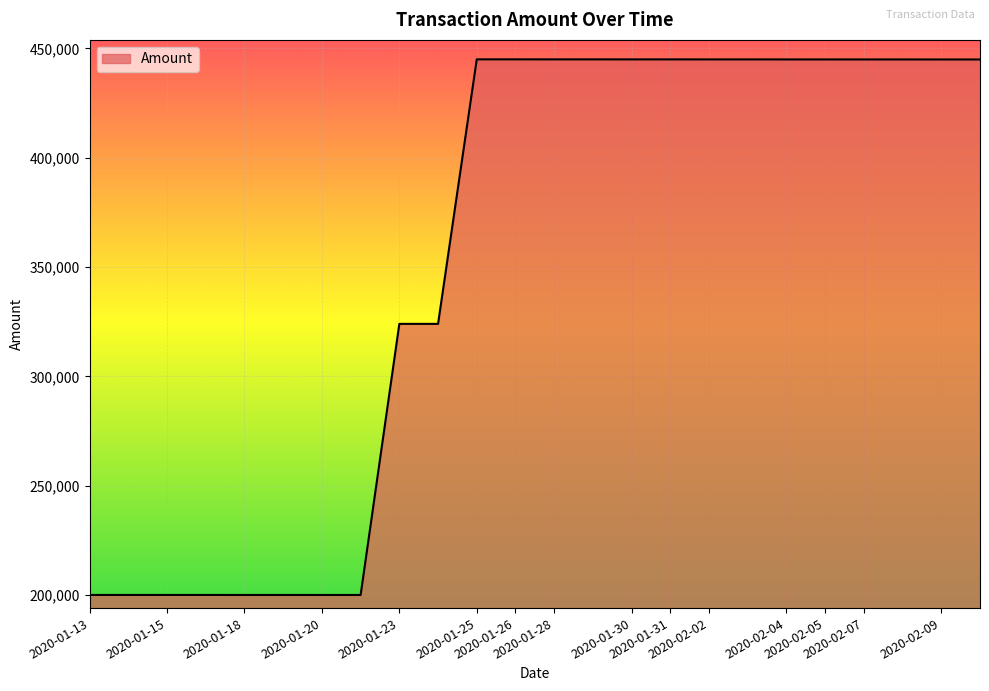

How many categories are shown in the chart?

24